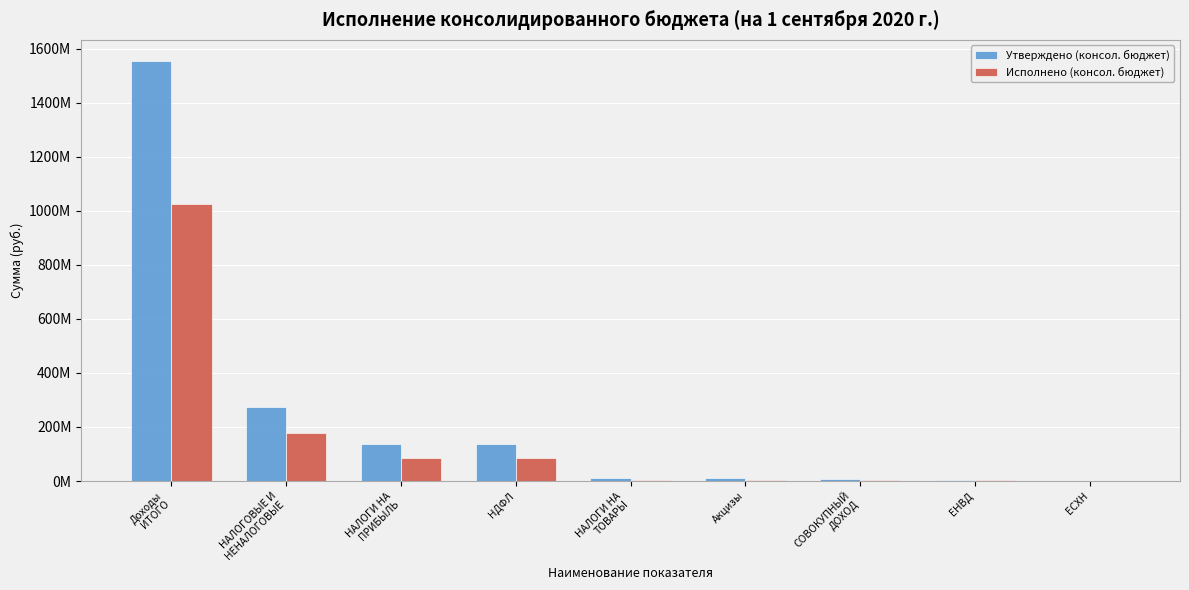

Are the bars grouped side by side (vs. stacked)?

Yes